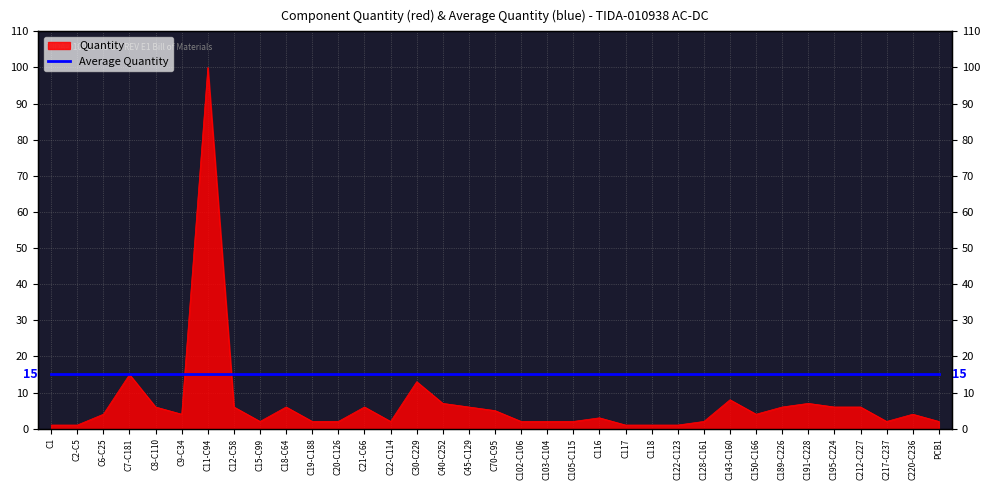

Where is the first local maximum?

C7-C181